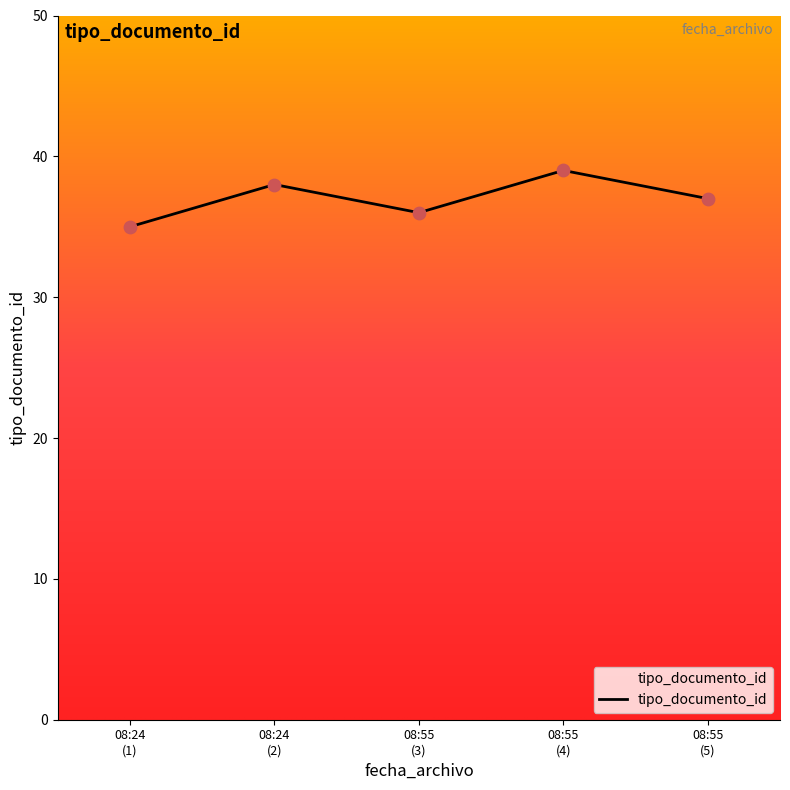

What is the minimum value for tipo_documento_id?

35.0